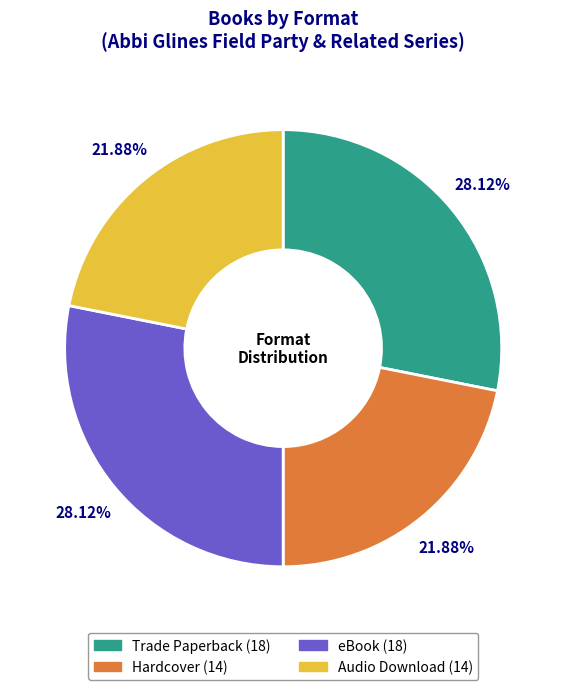

Which has a higher value, eBook or Hardcover?

eBook